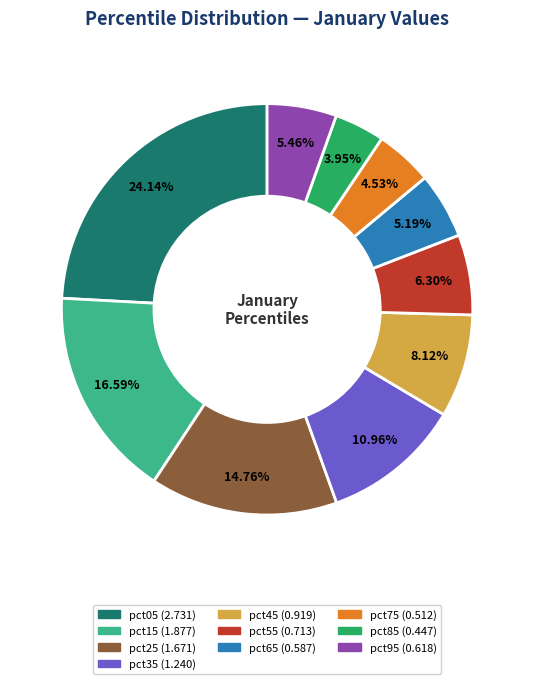

Which category has the biggest portion of the pie?

pct05